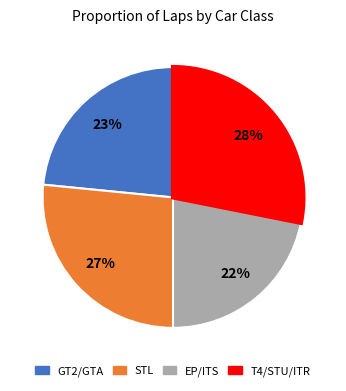

To the nearest percent, what is the average slice percentage?

25%